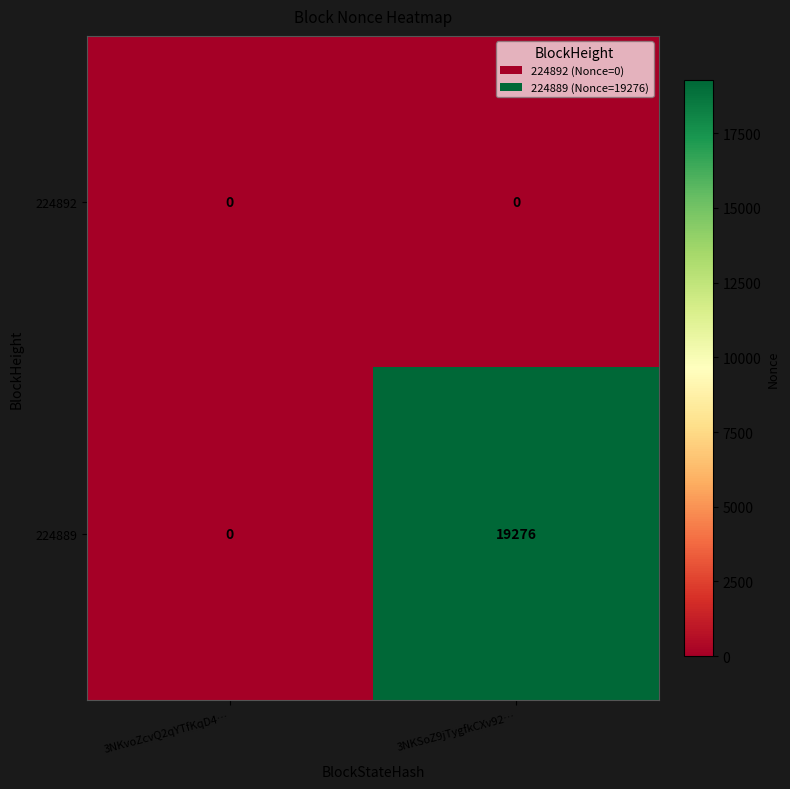

Which series has the widest spread of values?

224889